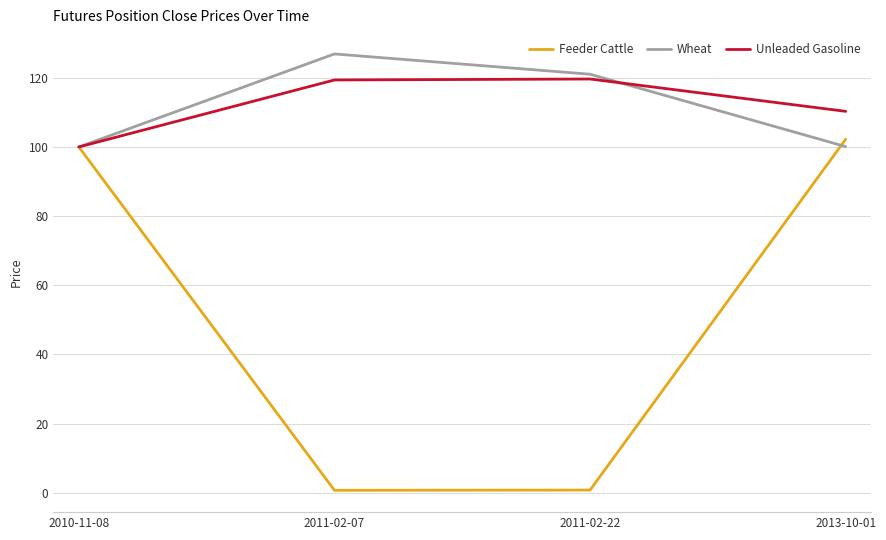

Which category has the highest value in the Wheat series?

2011-02-07